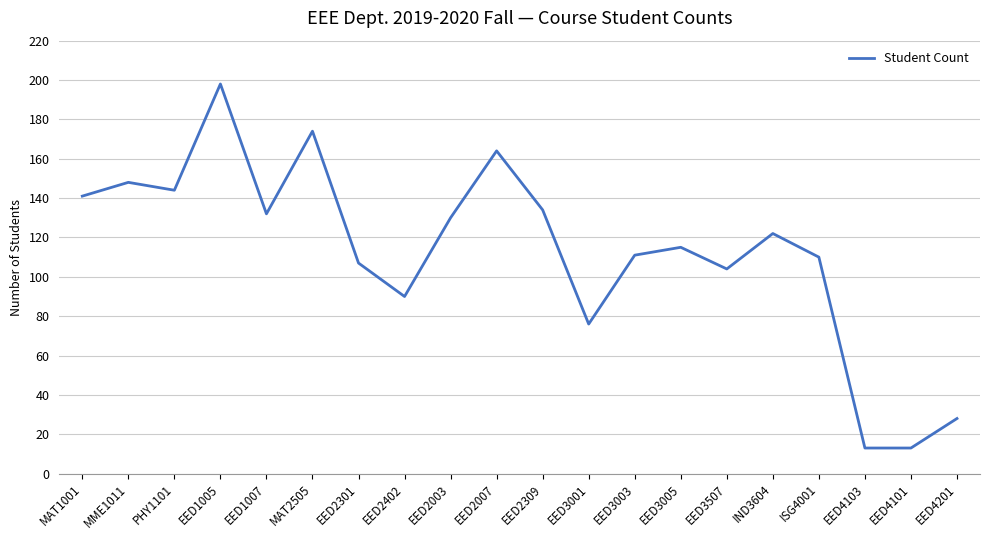

What value does the data have at EED4103?

13